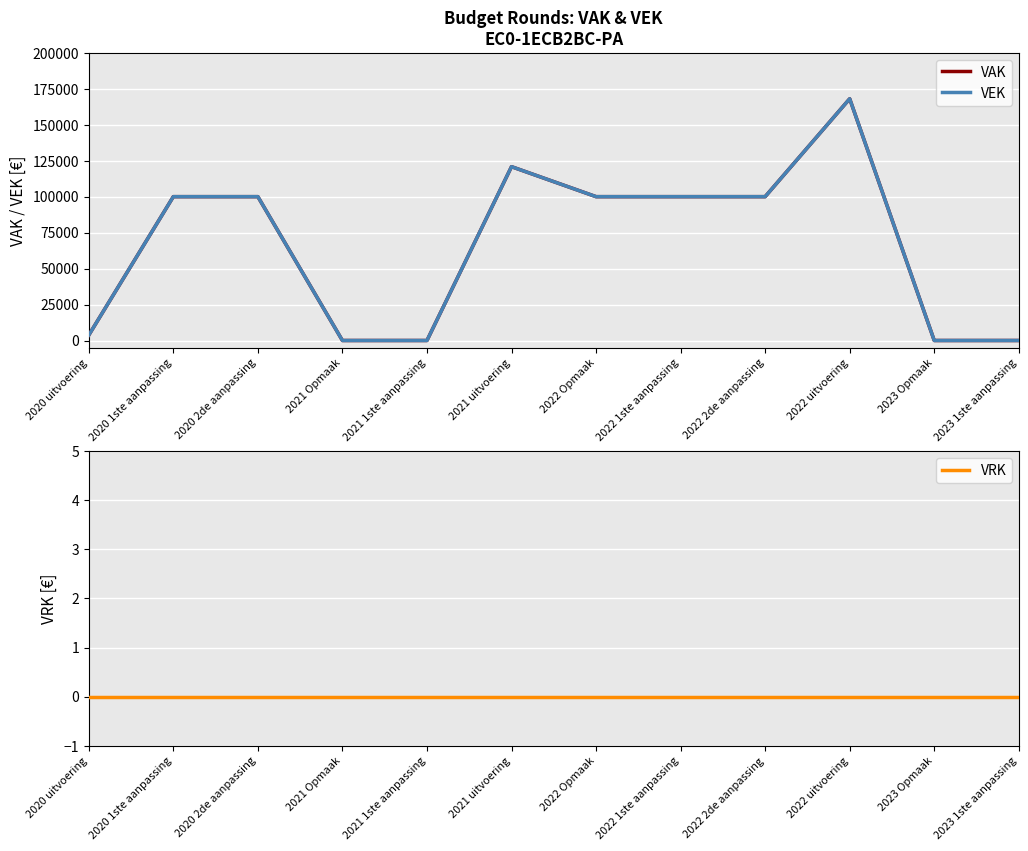

At how many categories does at least one series exceed 139713?

1